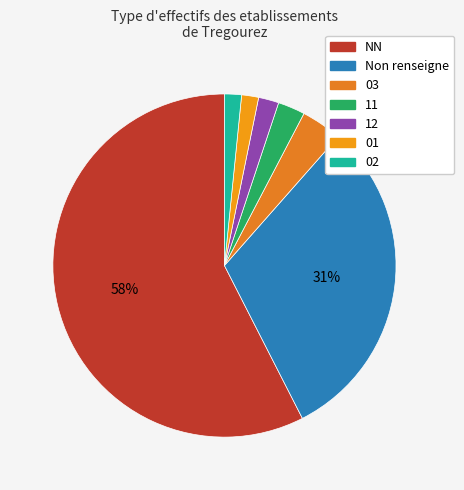

Count the number of slices in the pie.

7